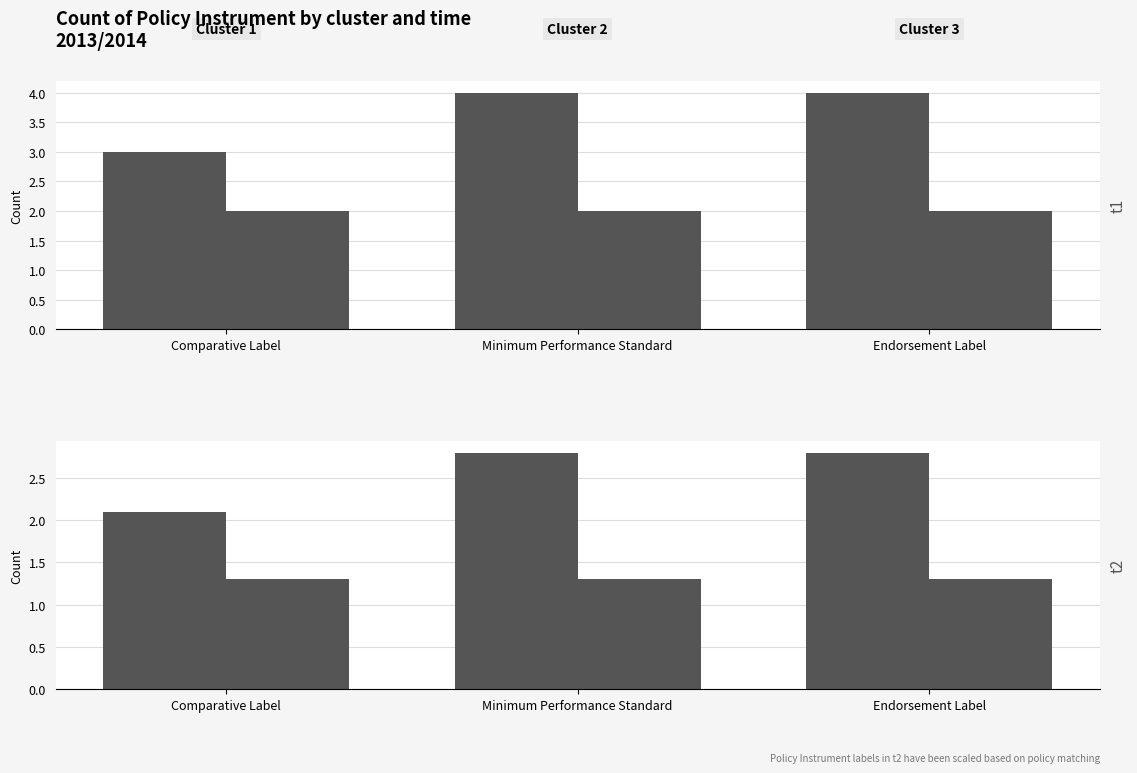

What is the value of the TRUE bar at the 3rd from the left?

1.3